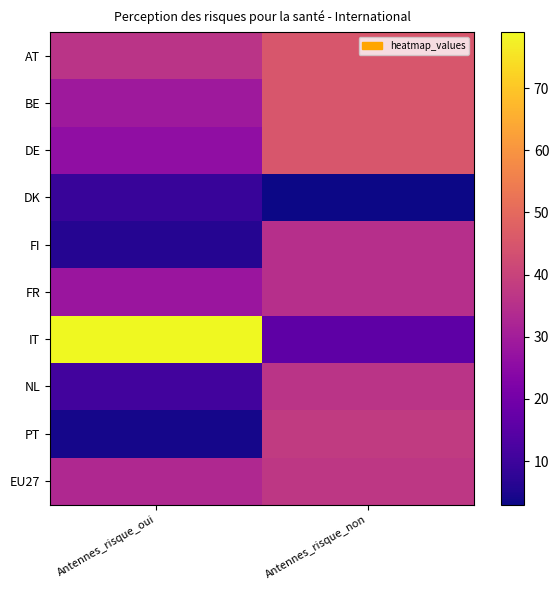

At which category is the sum across all series the highest?

Antennes_risque_non